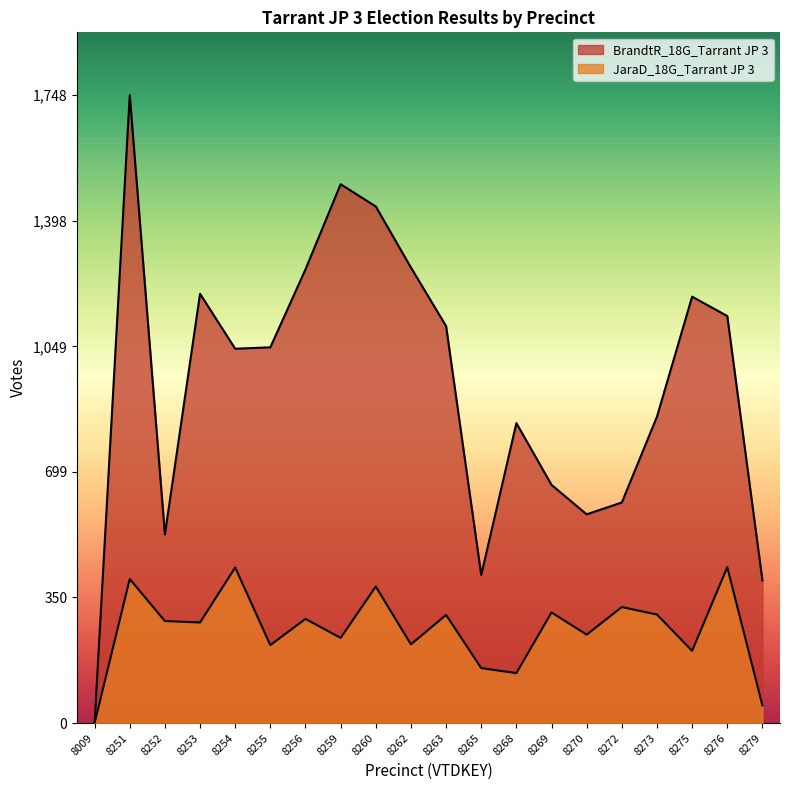

What is the sum of all JaraD_18G_Tarrant JP 3 values?

5197